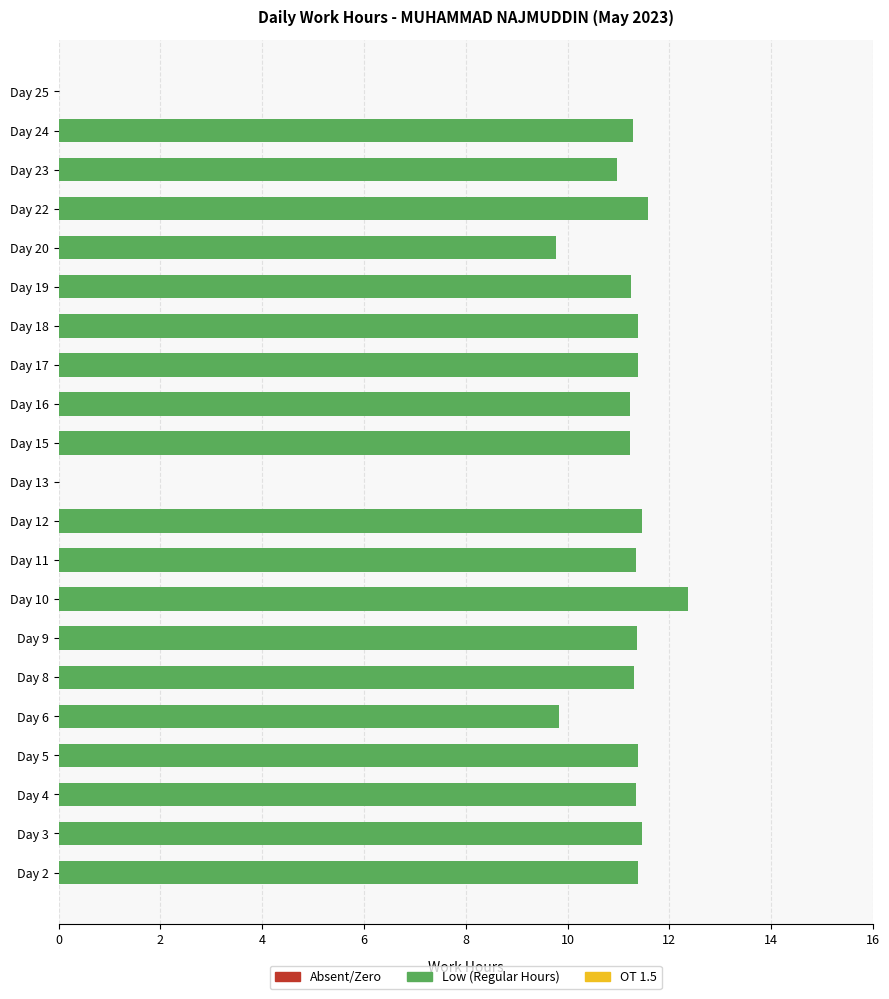

How many categories are shown in the chart?

21